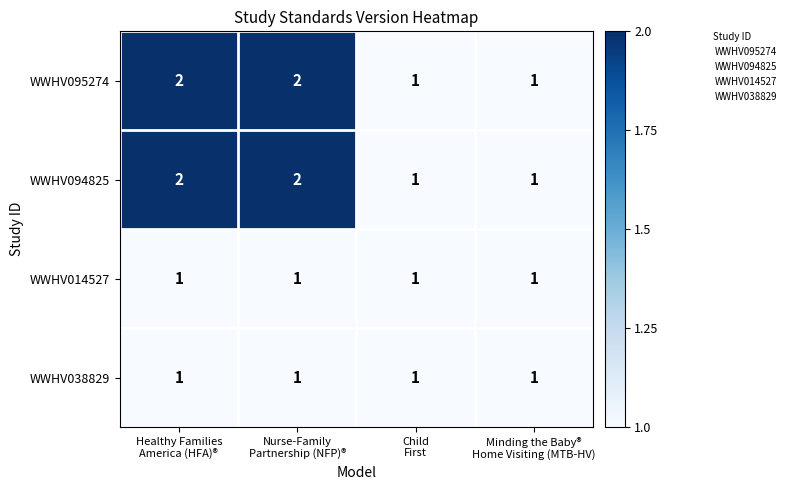

What is the total value across all series at Child
First?

4